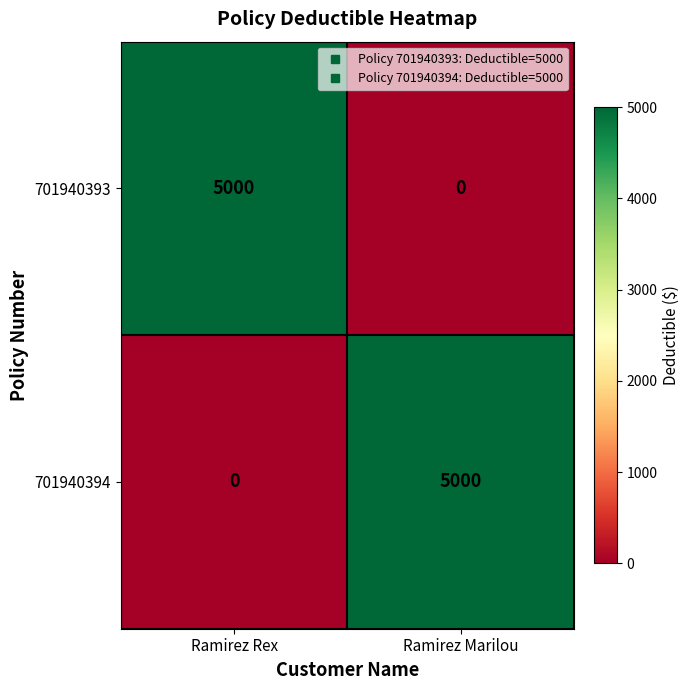

At how many categories does at least one series exceed 994?

2